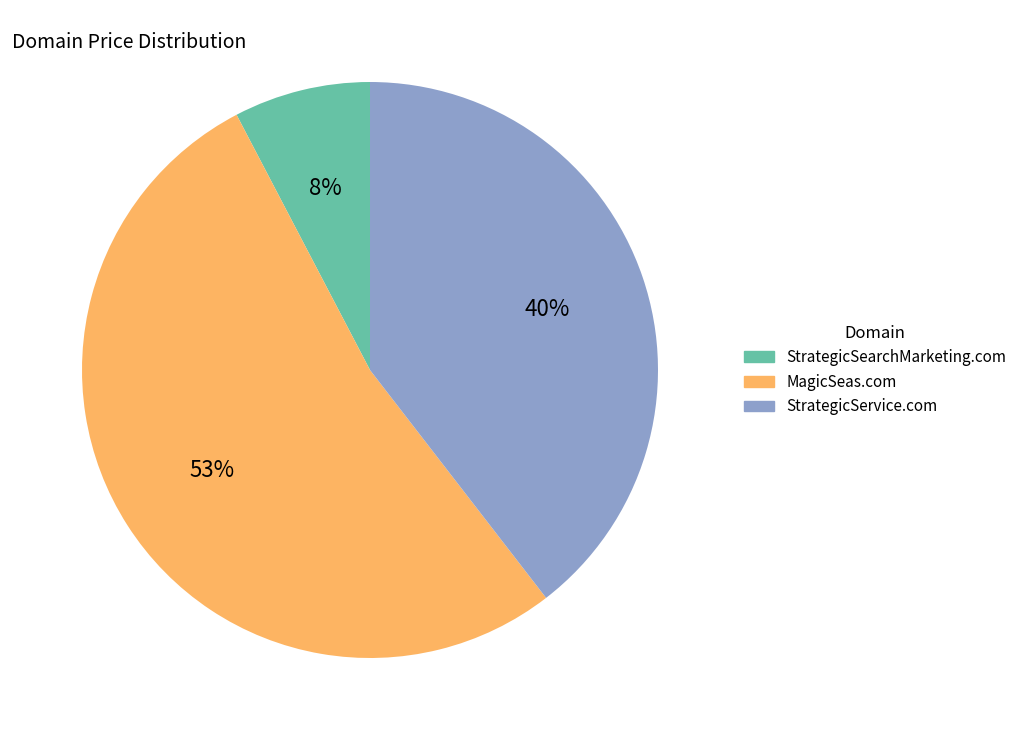

Rank the categories by value from highest to lowest.

MagicSeas.com, StrategicService.com, StrategicSearchMarketing.com